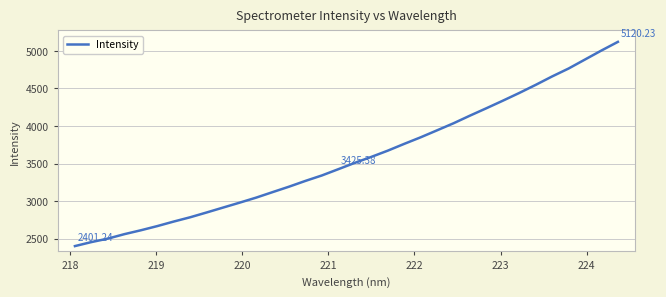

What is the difference between the maximum and minimum values?

2719.0